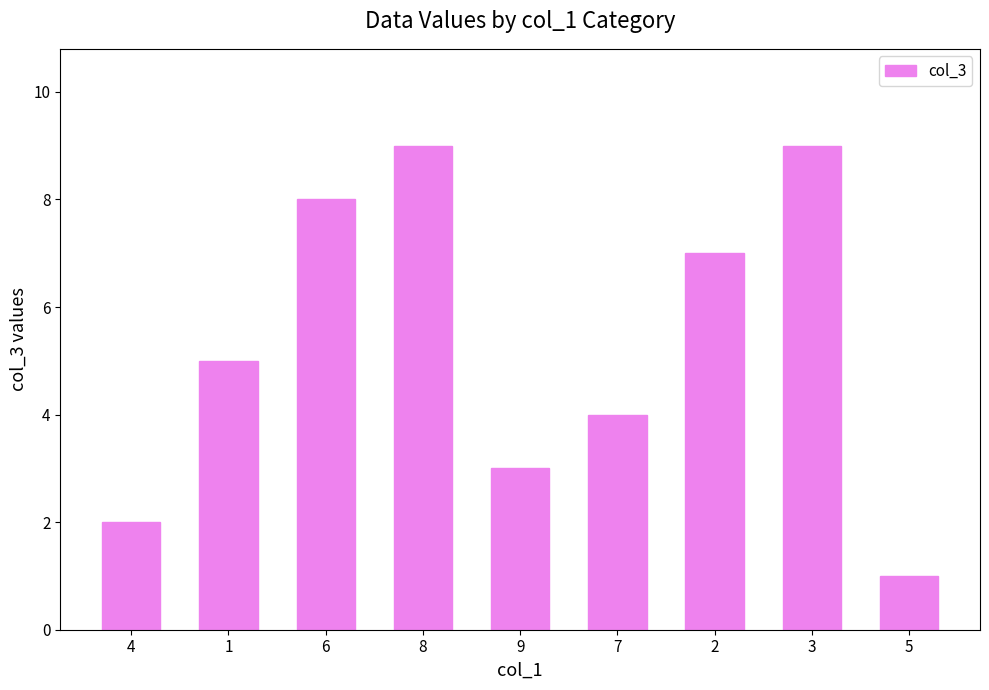

What is the sum of all values?

48